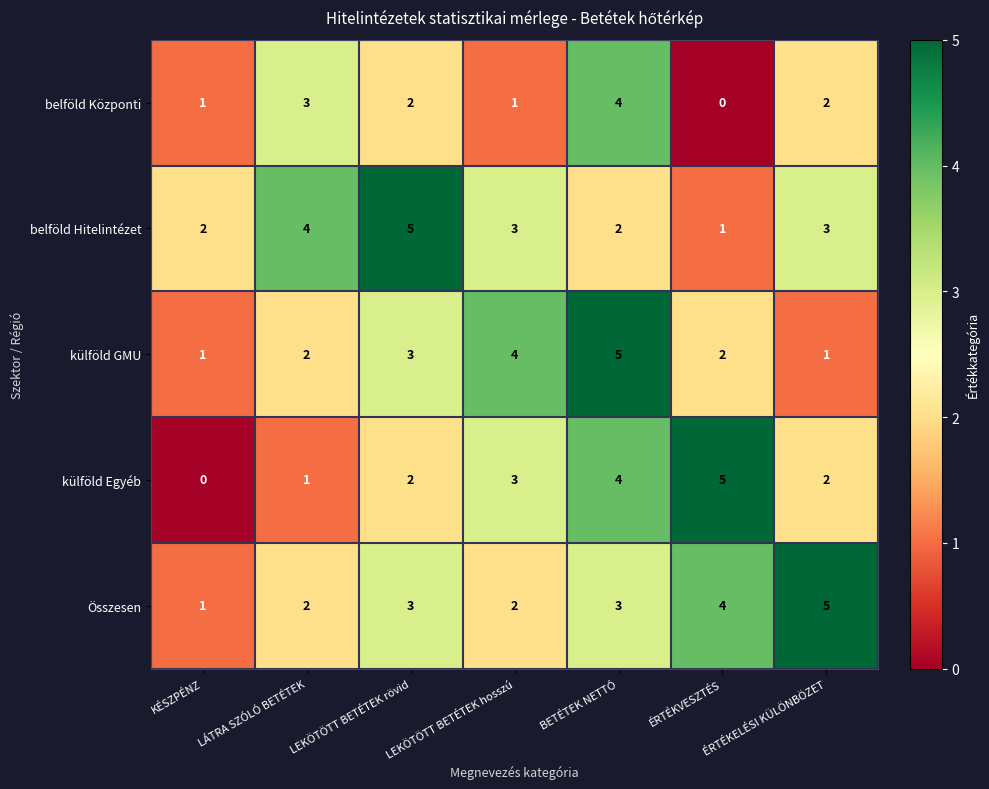

How many values in the külföld Egyéb series are below 2?

2